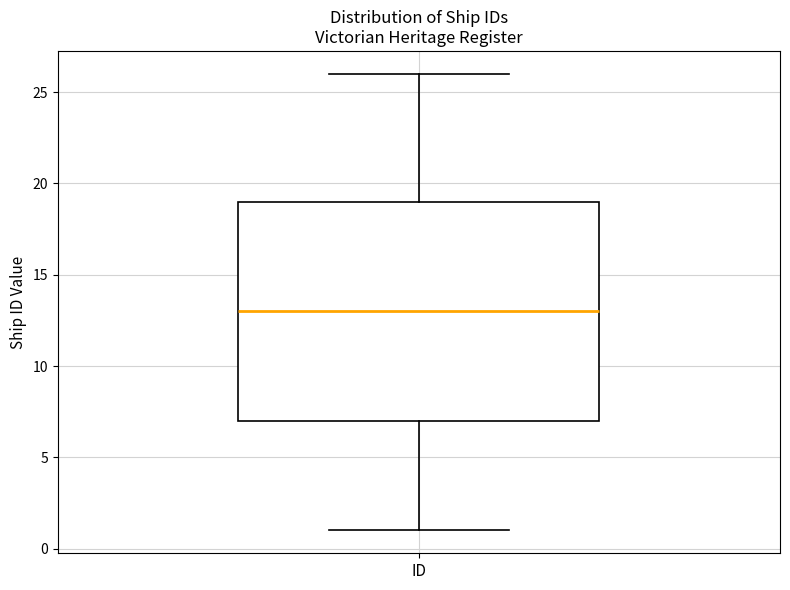

Where does the median line of the box for ID sit on the y-axis? The values are not printed on the chart, so give them approximately, as read against the axis.

13